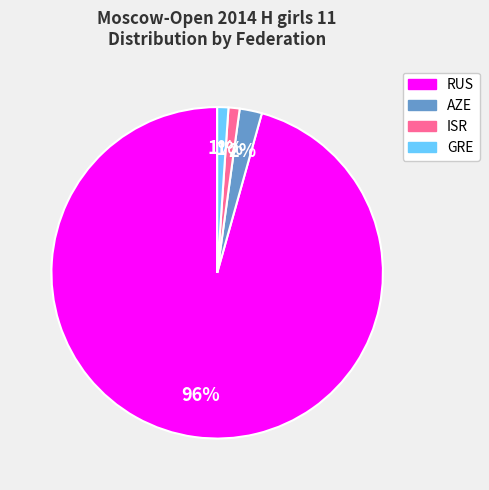

Is there a majority slice in this chart?

Yes